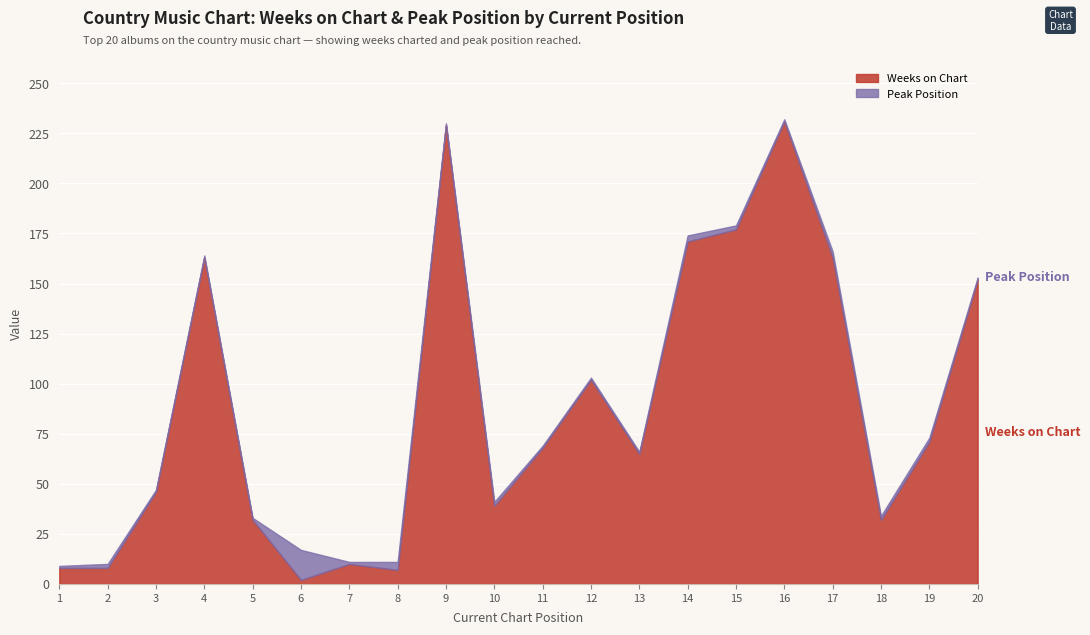

What are all the series names shown in the legend?

Weeks on Chart, Peak Position